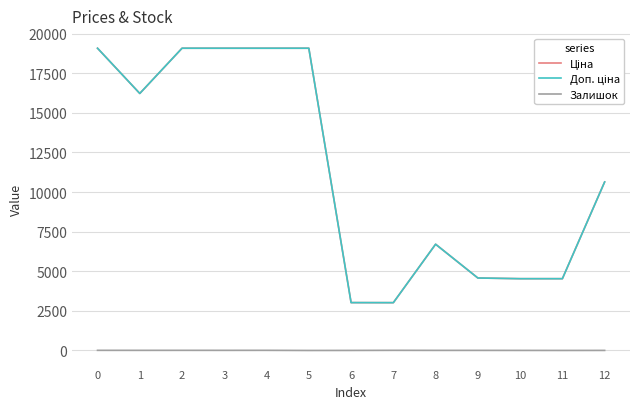

What is the maximum value shown in the chart?

19076.9